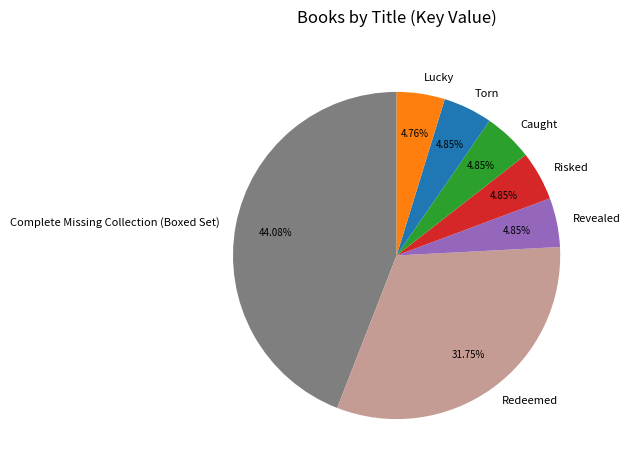

Which slice is the largest?

Complete Missing Collection (Boxed Set)